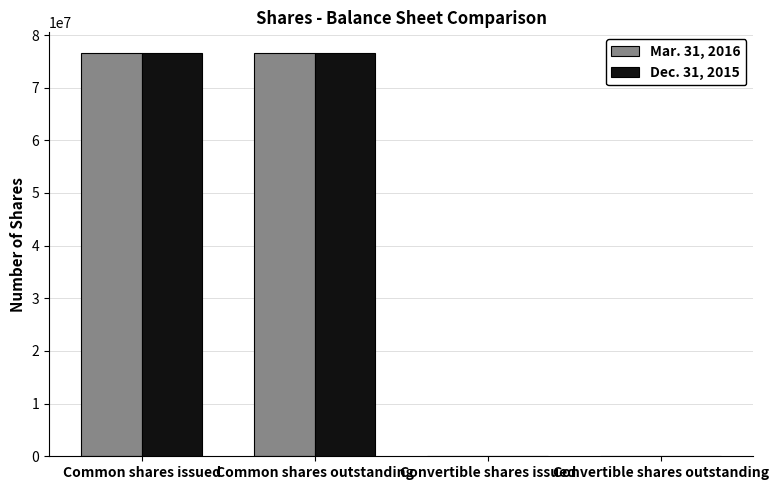

Reading left to right, extract all data points from this chart.

Mar. 31, 2016: Common shares issued=76575259	Common shares outstanding=76575259	Convertible shares issued=1000	Convertible shares outstanding=1000
Dec. 31, 2015: Common shares issued=76674502	Common shares outstanding=76674502	Convertible shares issued=1000	Convertible shares outstanding=1000